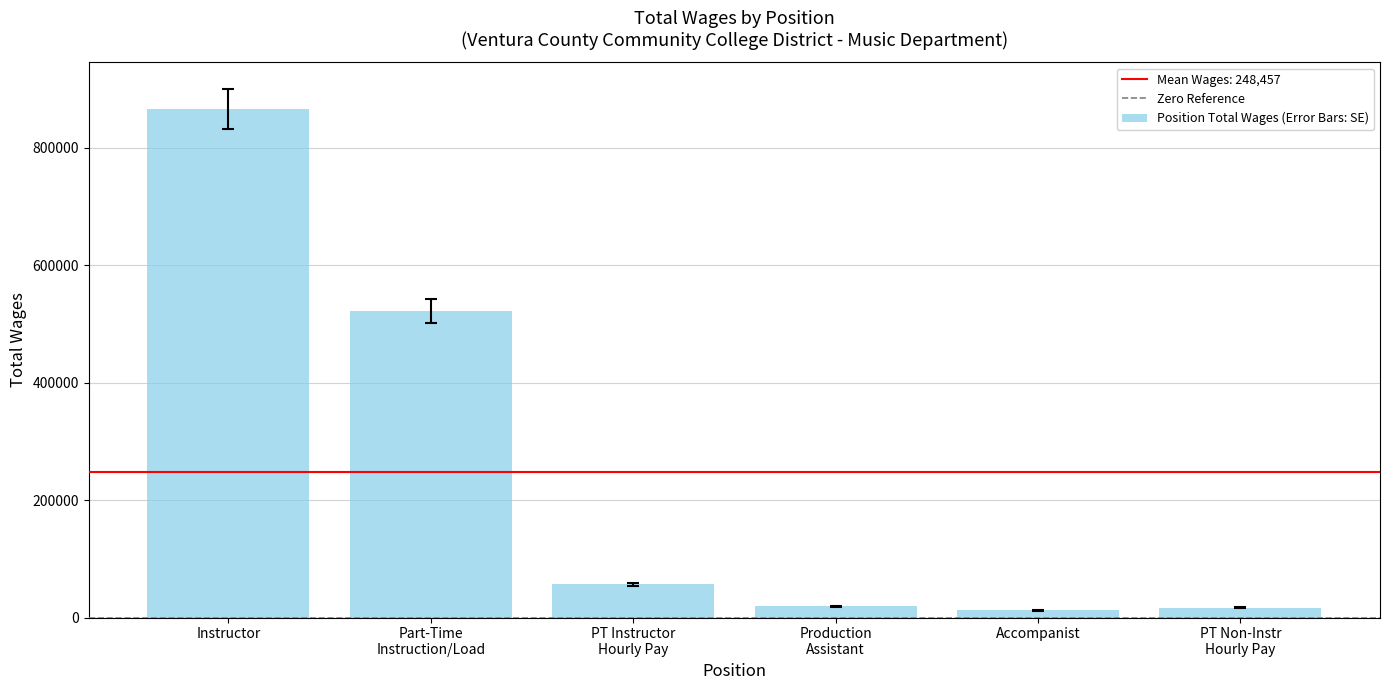

Is it true that the value at Instructor is 865419?

True